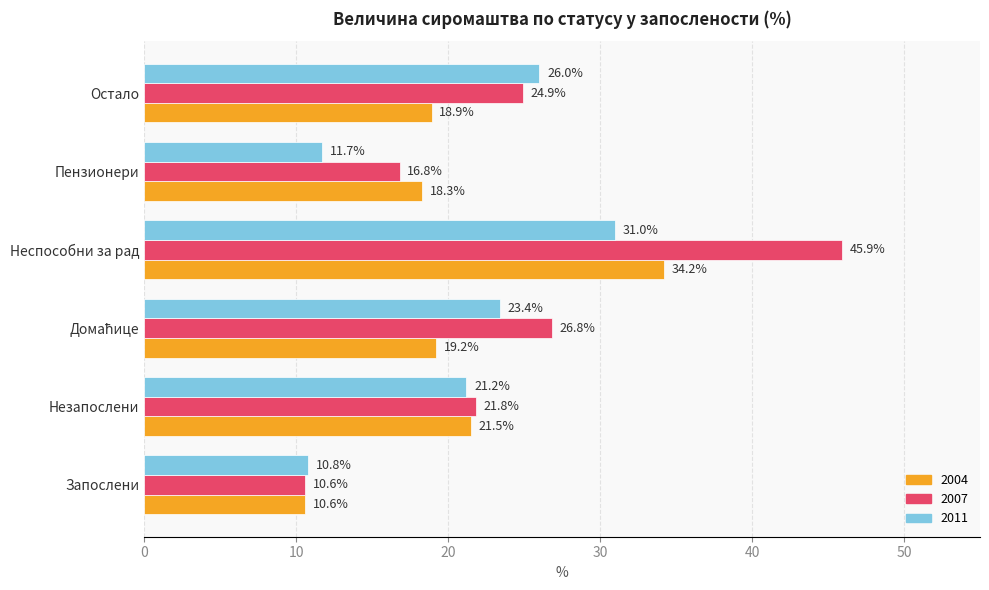

Which series has the widest spread of values?

2007